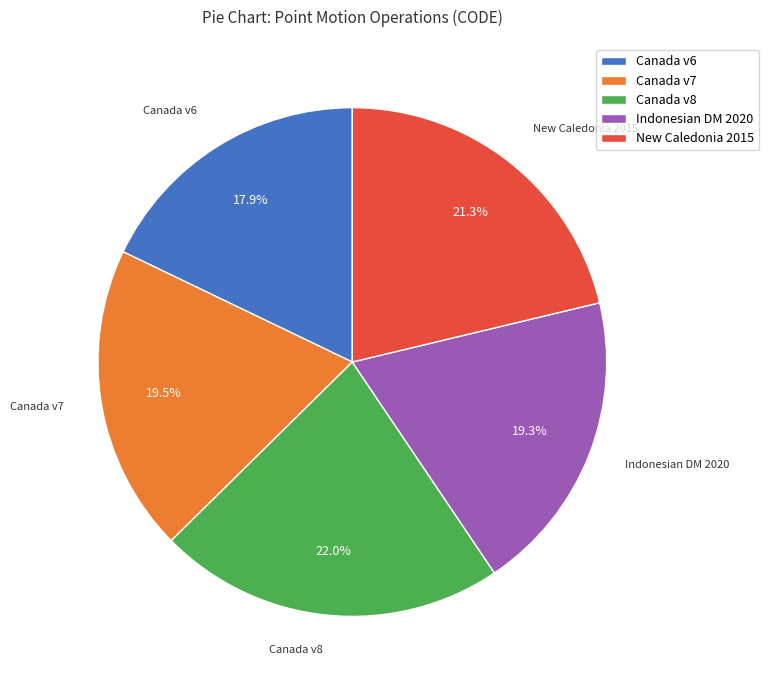

Which slice is the largest?

Canada v8